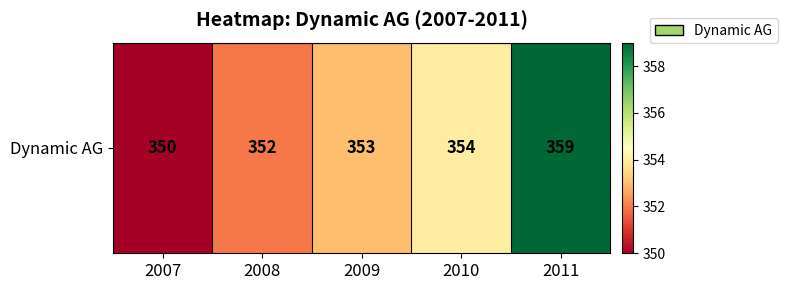

At which category does the chart reach its minimum across all series?

2007